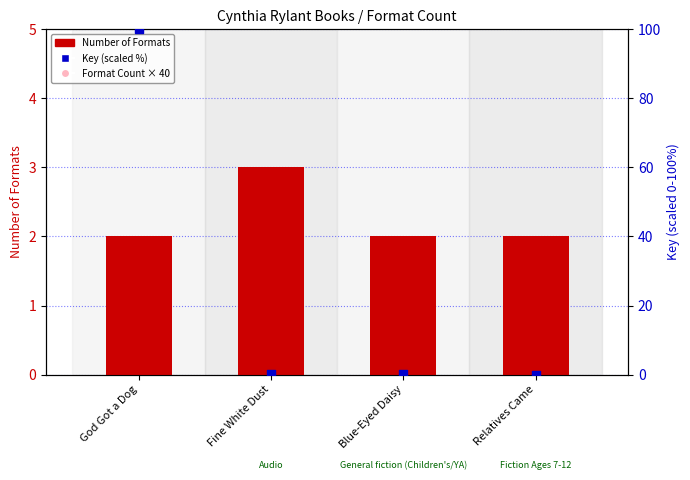

At how many categories does at least one series exceed 26?

4